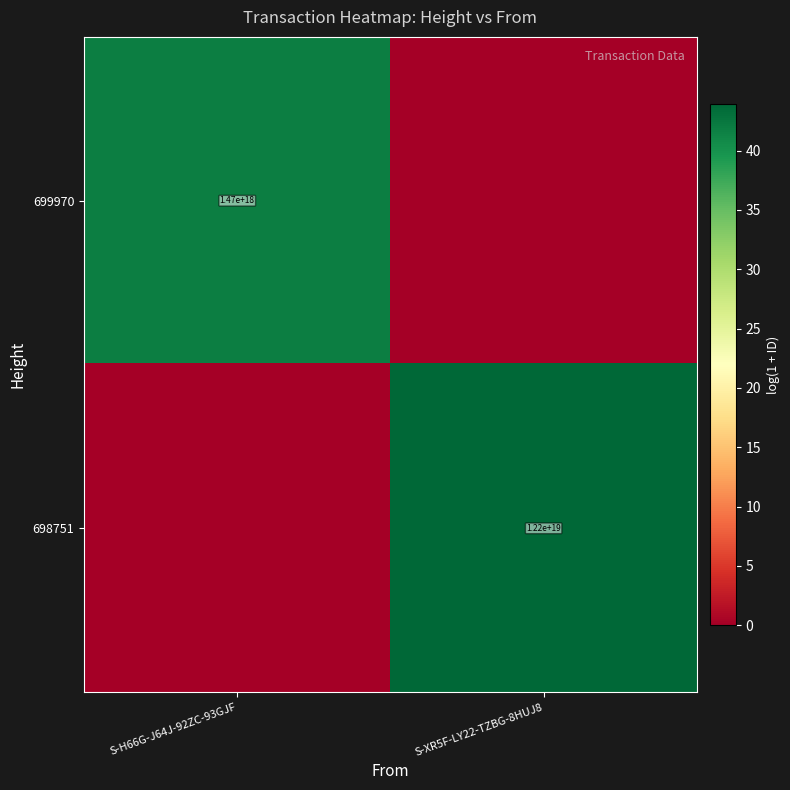

Is it true that 698751 equals 12200000000000000000 at S-XR5F-LY22-TZBG-8HUJ8?

True